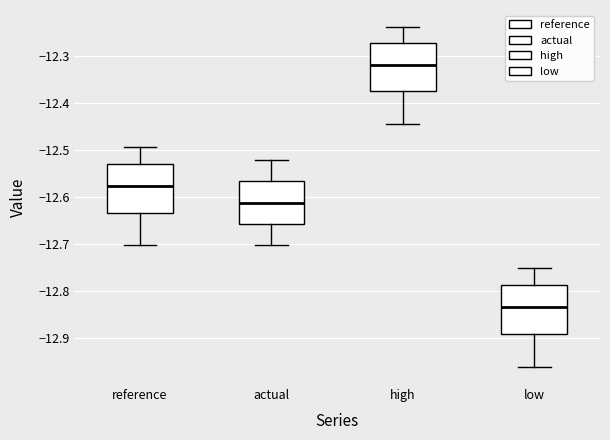

Reading left to right, read every box against the y-axis: the position of its median line, the range the box covers, and the ends of its whiskers. The values are not printed on the chart, so give them approximately, as read against the axis.

reference: median -12.58, box -12.63 to -12.53, whiskers -12.70 to -12.49
actual: median -12.61, box -12.66 to -12.57, whiskers -12.70 to -12.52
high: median -12.32, box -12.38 to -12.27, whiskers -12.44 to -12.24
low: median -12.83, box -12.89 to -12.79, whiskers -12.96 to -12.75